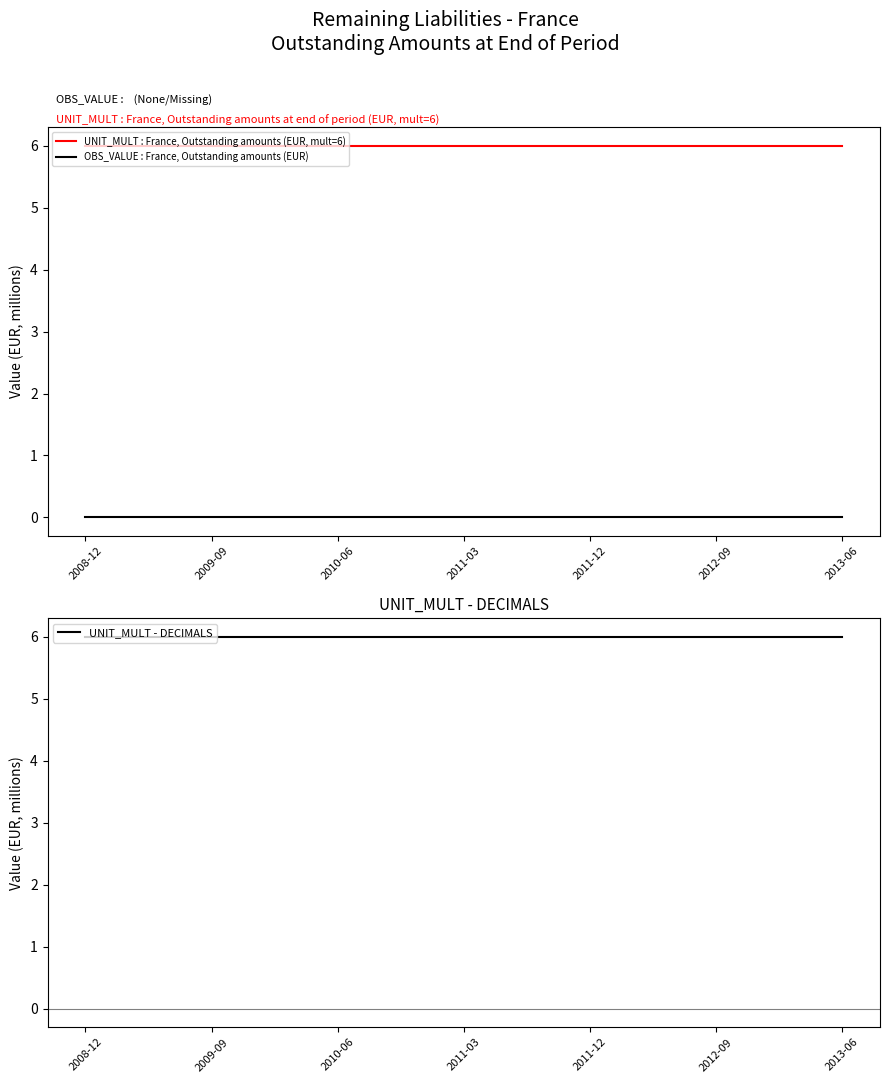

Reading right to left, transcribe all the data shown in this chart.

UNIT_MULT : France, Outstanding amounts (EUR, mult=6): 6	6	6	6	6	6	6	6	6	6	6	6	6	6	6	6	6	6	6
OBS_VALUE : France, Outstanding amounts (EUR): 0	0	0	0	0	0	0	0	0	0	0	0	0	0	0	0	0	0	0
UNIT_MULT - DECIMALS: 6	6	6	6	6	6	6	6	6	6	6	6	6	6	6	6	6	6	6